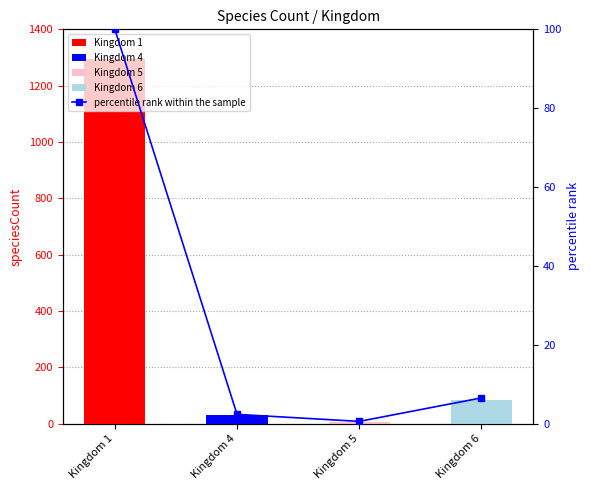

What is the average value?

27.3